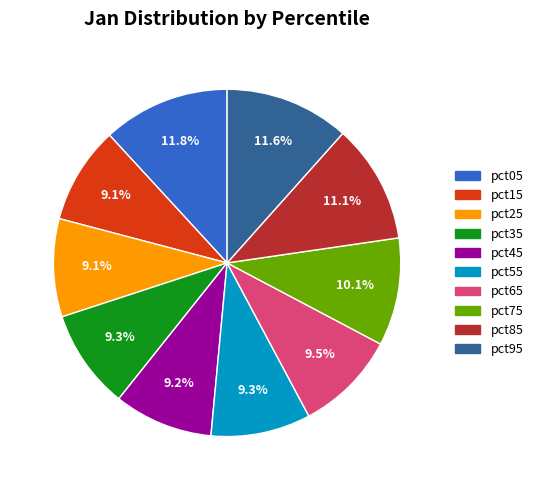

What percentage is the pct15 slice, to the nearest percent?

9%